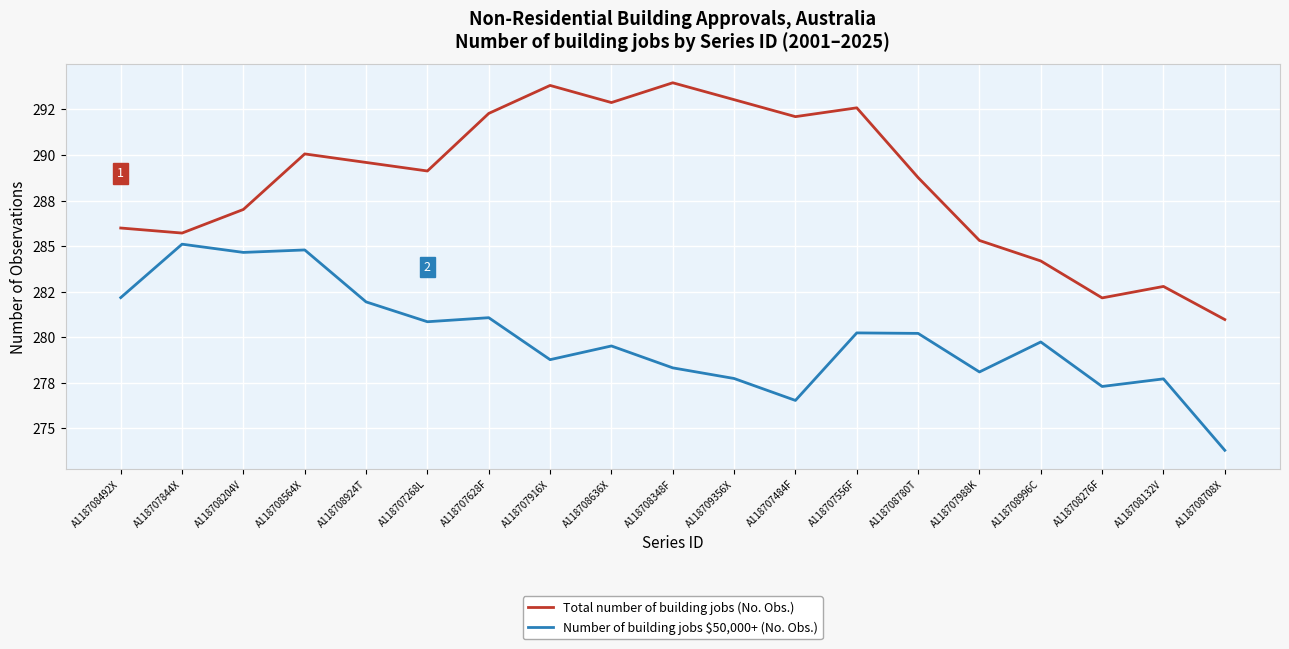

What is the label of the 9th point from the right?

A118709356X